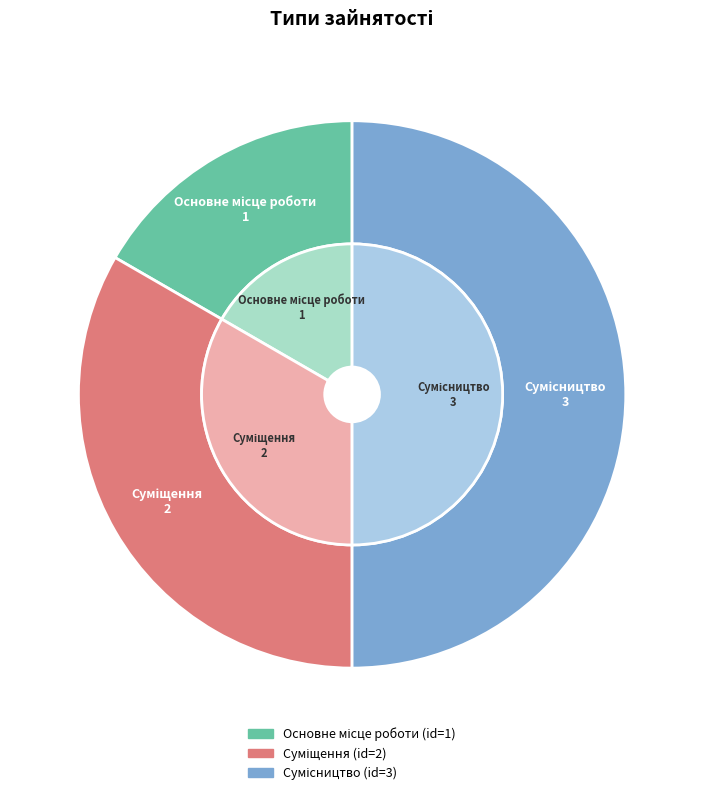

Which slice is the largest?

Сумісництво